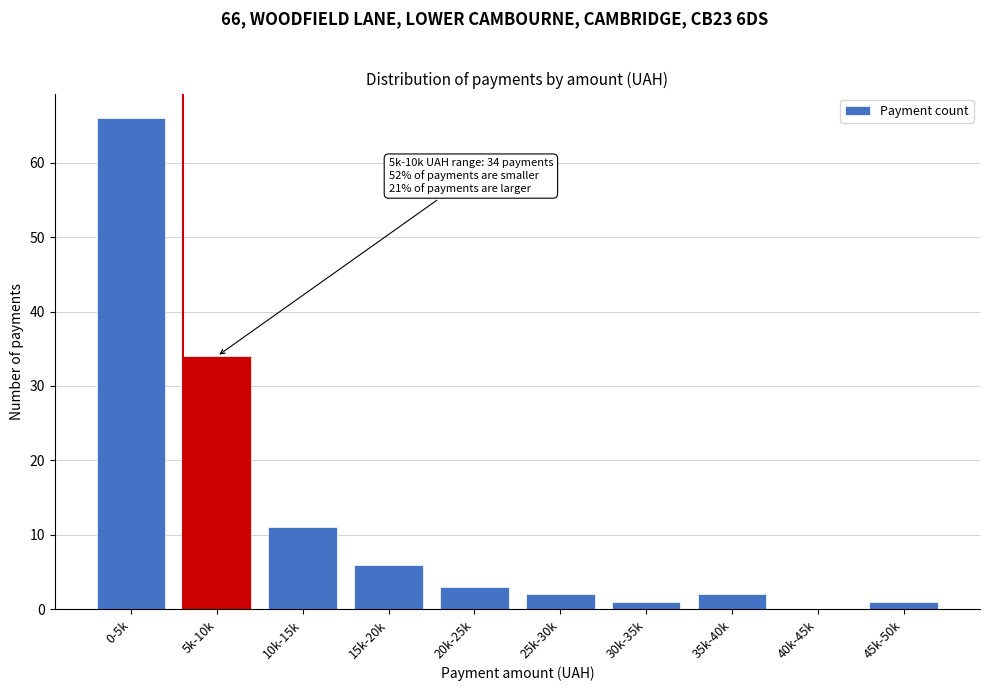

Reading right to left, transcribe all the data shown in this chart.

45k-50k=1	40k-45k=0	35k-40k=2	30k-35k=1	25k-30k=2	20k-25k=3	15k-20k=6	10k-15k=11	5k-10k=34	0-5k=66